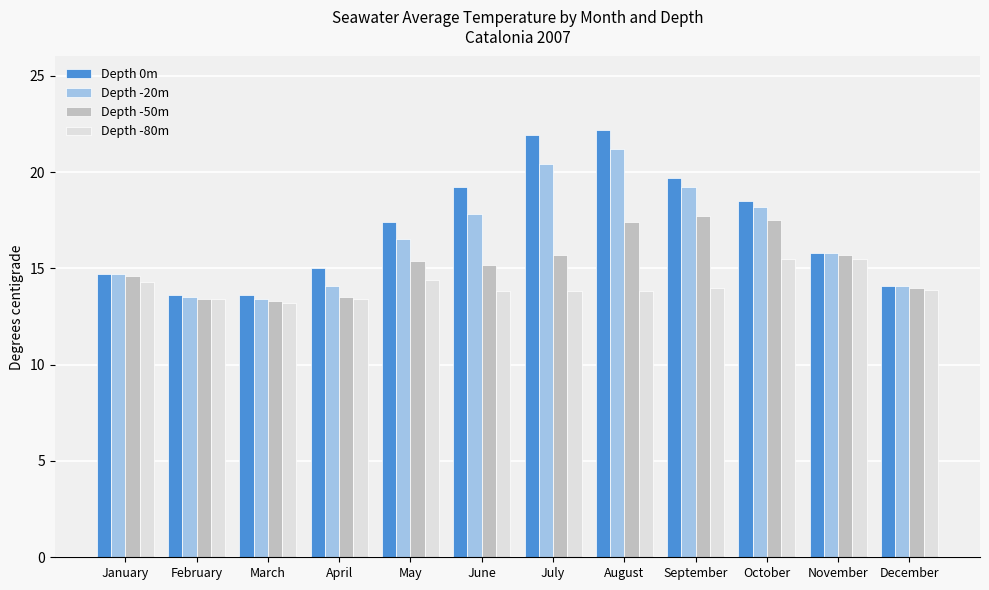

The value of Depth -50m at January is 24.3. True or false?

False